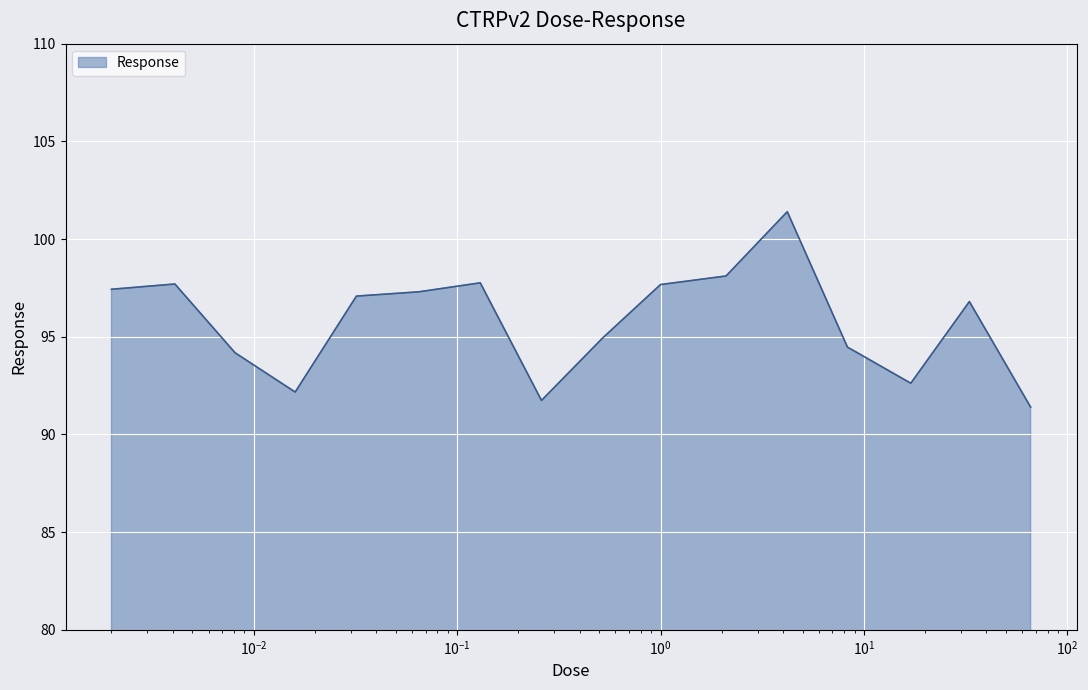

What is the maximum value shown in the chart?

101.4